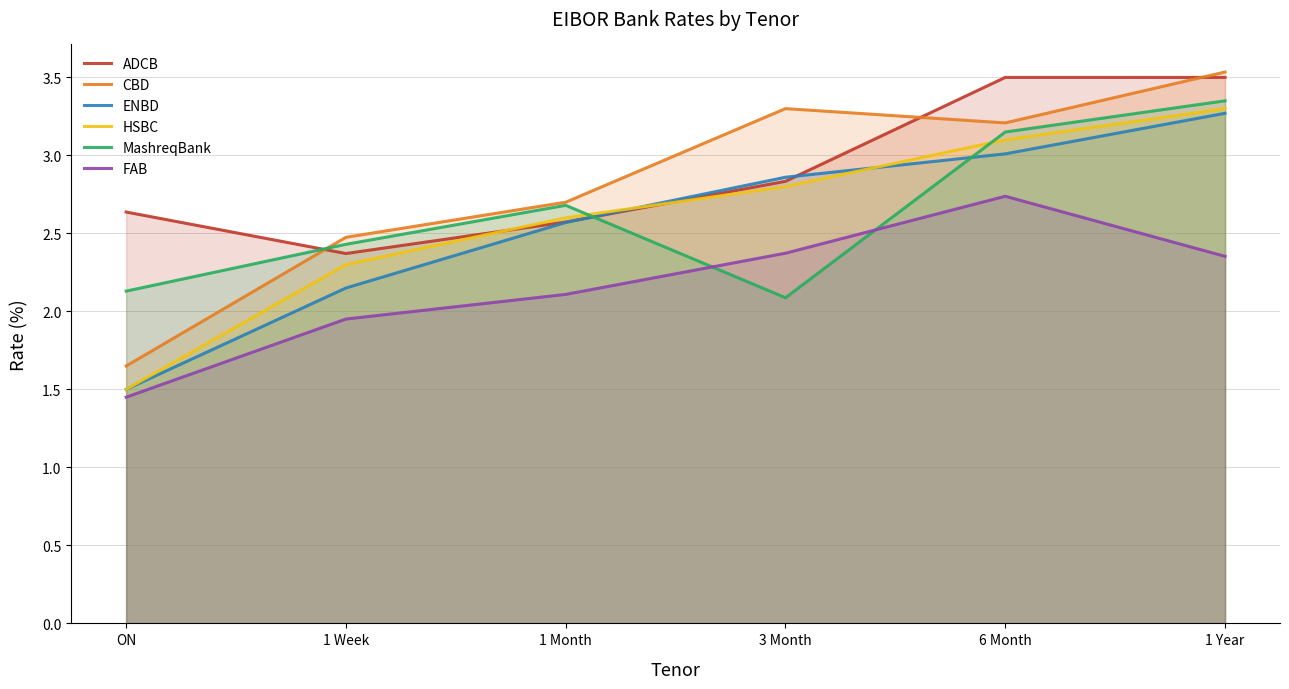

What are all the series names shown in the legend?

ADCB, CBD, ENBD, HSBC, MashreqBank, FAB